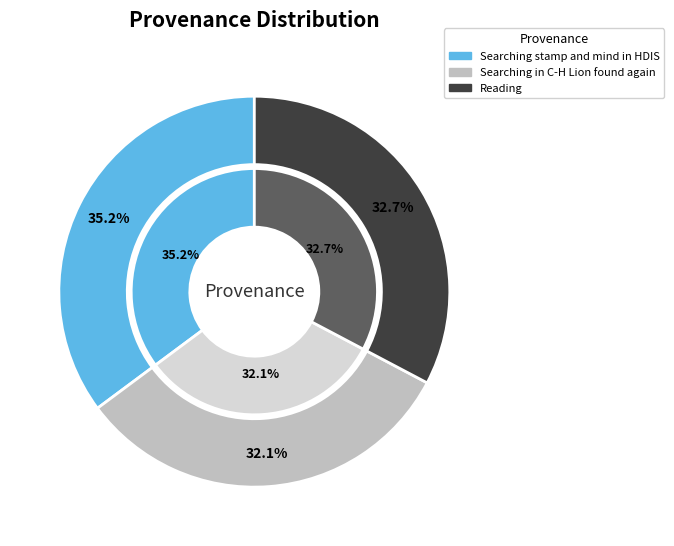

What is the total percentage of Reading and Searching in C-H Lion found again?

64.8%